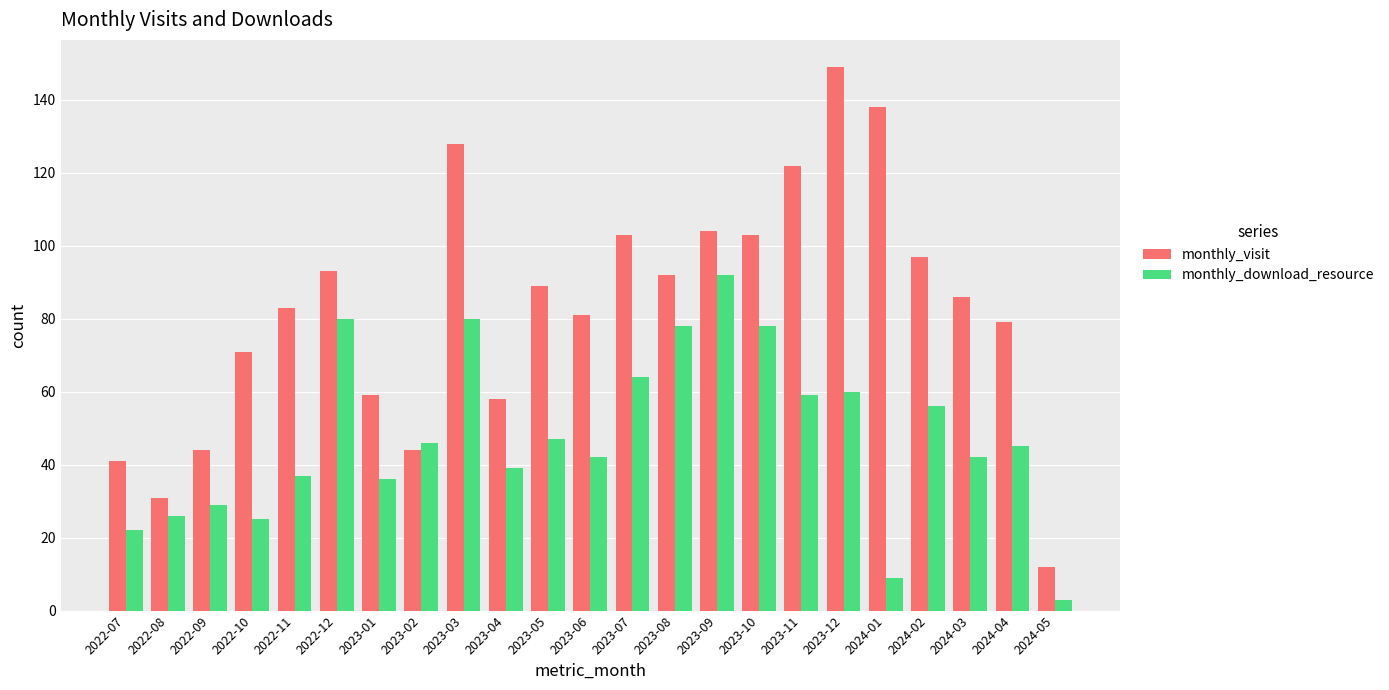

Reading left to right, extract all data points from this chart.

monthly_visit: 2022-07=41	2022-08=31	2022-09=44	2022-10=71	2022-11=83	2022-12=93	2023-01=59	2023-02=44	2023-03=128	2023-04=58	2023-05=89	2023-06=81	2023-07=103	2023-08=92	2023-09=104	2023-10=103	2023-11=122	2023-12=149	2024-01=138	2024-02=97	2024-03=86	2024-04=79	2024-05=12
monthly_download_resource: 2022-07=22	2022-08=26	2022-09=29	2022-10=25	2022-11=37	2022-12=80	2023-01=36	2023-02=46	2023-03=80	2023-04=39	2023-05=47	2023-06=42	2023-07=64	2023-08=78	2023-09=92	2023-10=78	2023-11=59	2023-12=60	2024-01=9	2024-02=56	2024-03=42	2024-04=45	2024-05=3